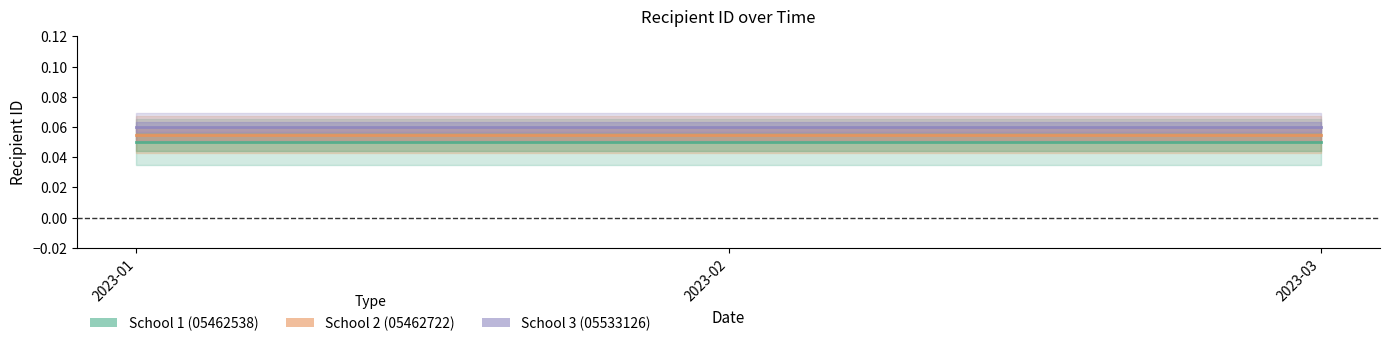

The School 3 (05533126) series shows 0.1 at 2023-03. True or false?

False